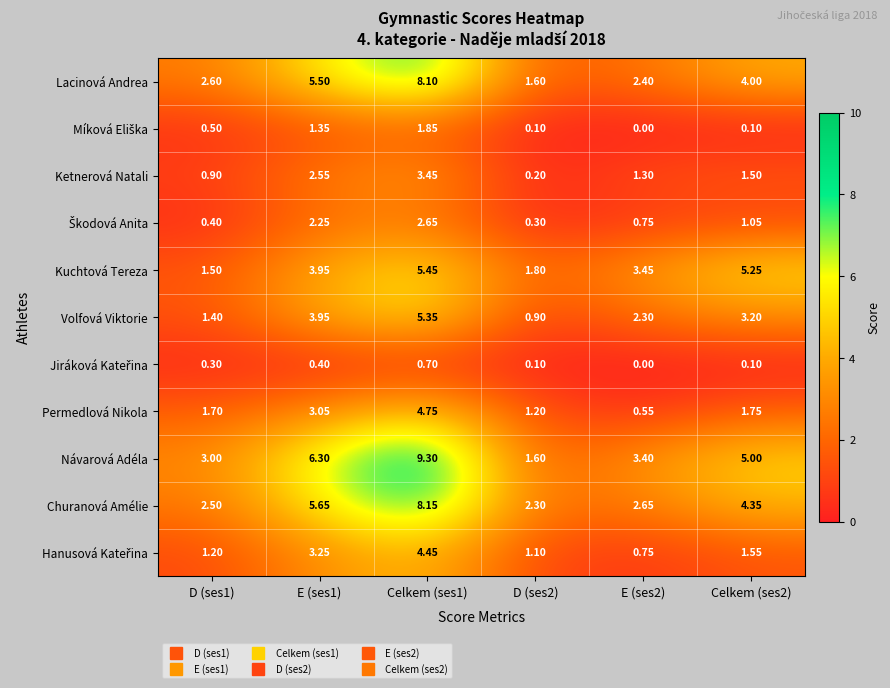

Which series changed the most between Celkem (ses1) and D (ses2)?

Návarová Adéla